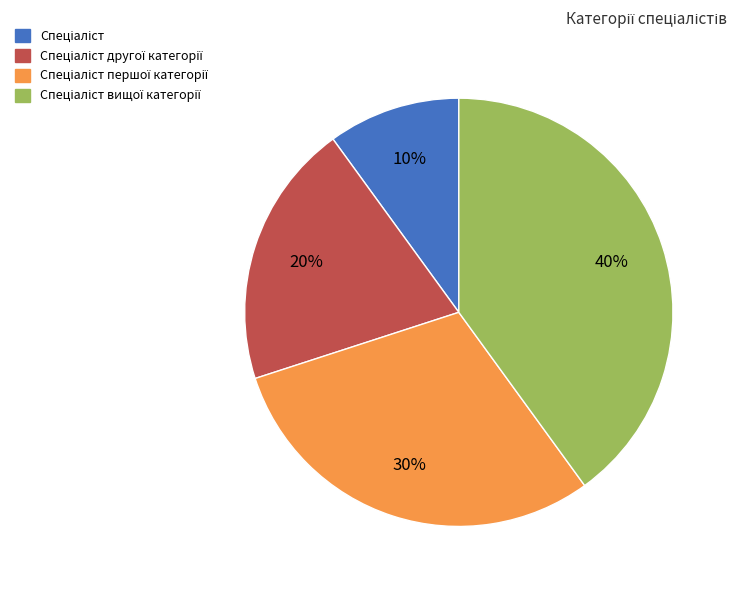

To the nearest percent, what is the difference between the largest and smallest slice percentages?

30%